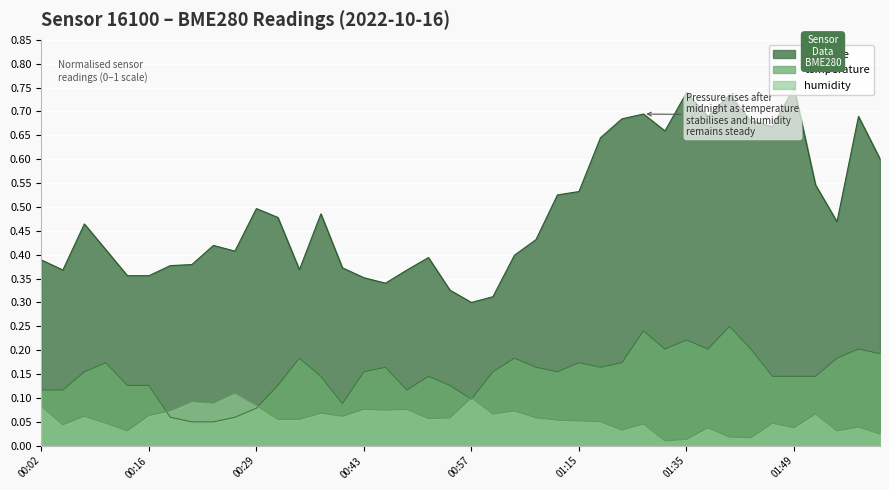

True or false: temperature and humidity intersect in this chart.

True